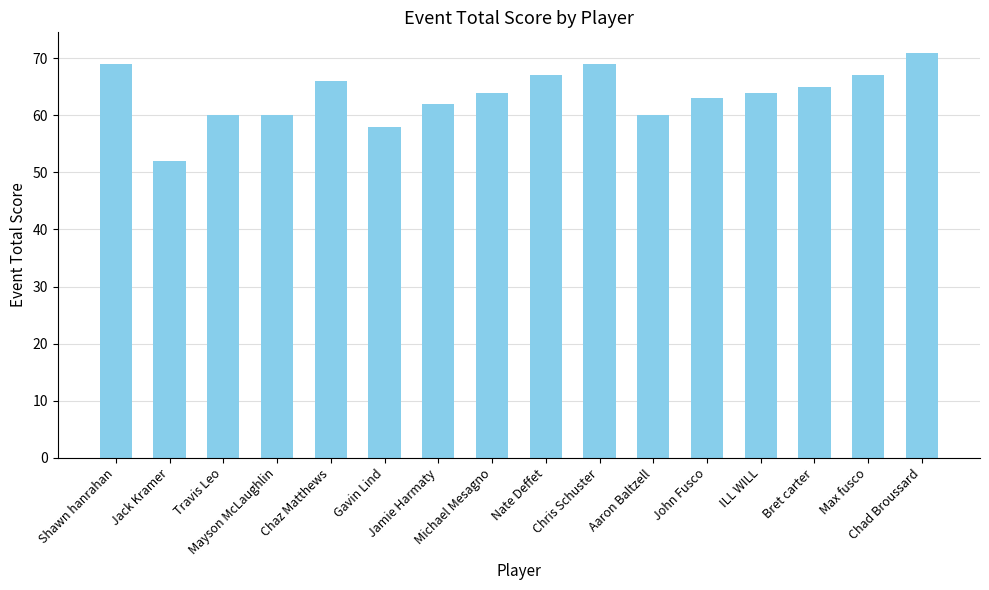

Which category has the highest value across all series?

Chad Broussard